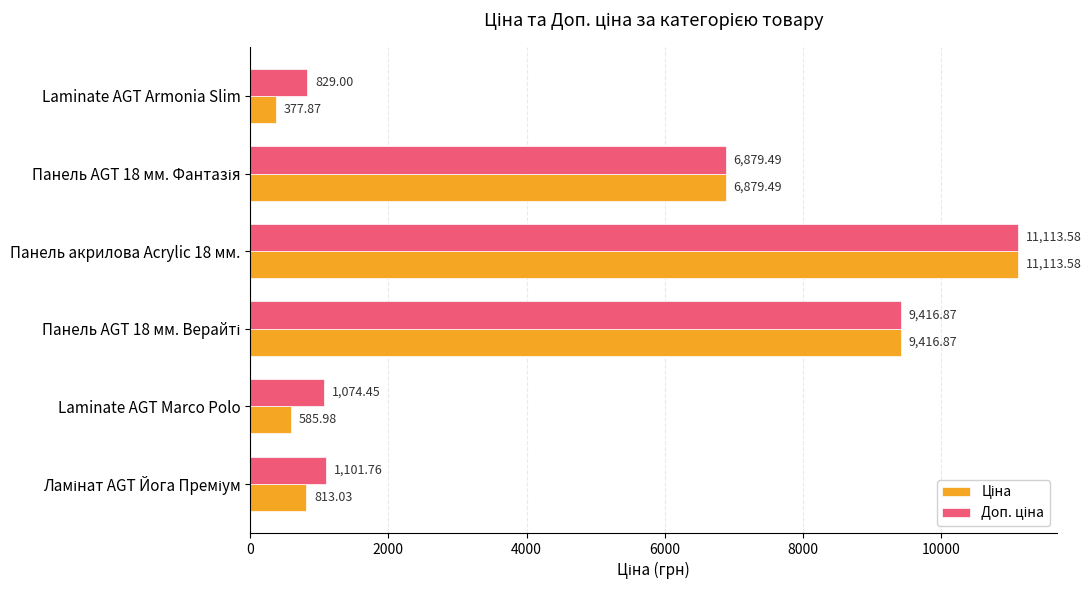

At which category does the chart reach its minimum across all series?

Laminate AGT Armonia Slim